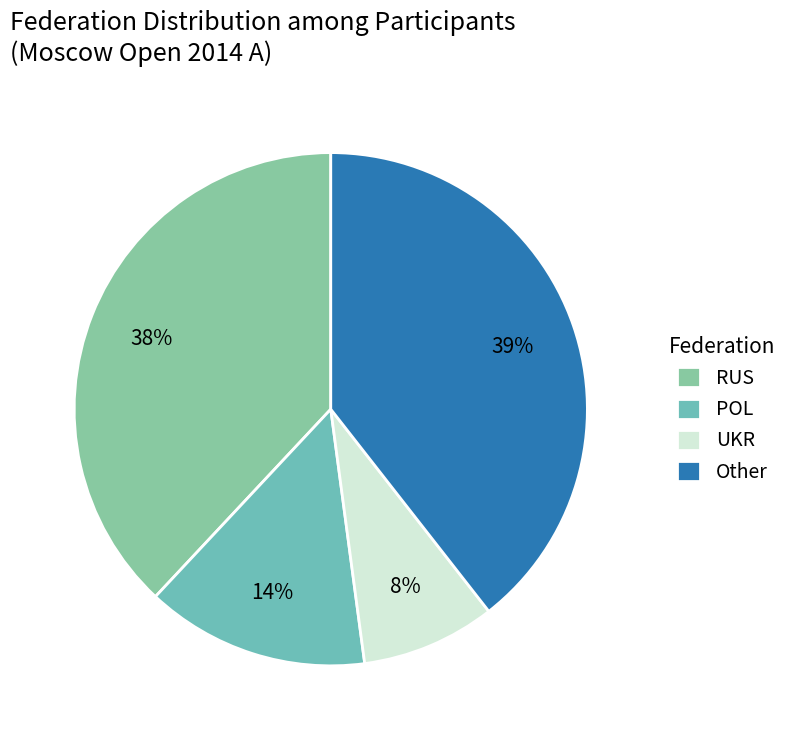

Is it true that RUS is 38% of the pie?

True